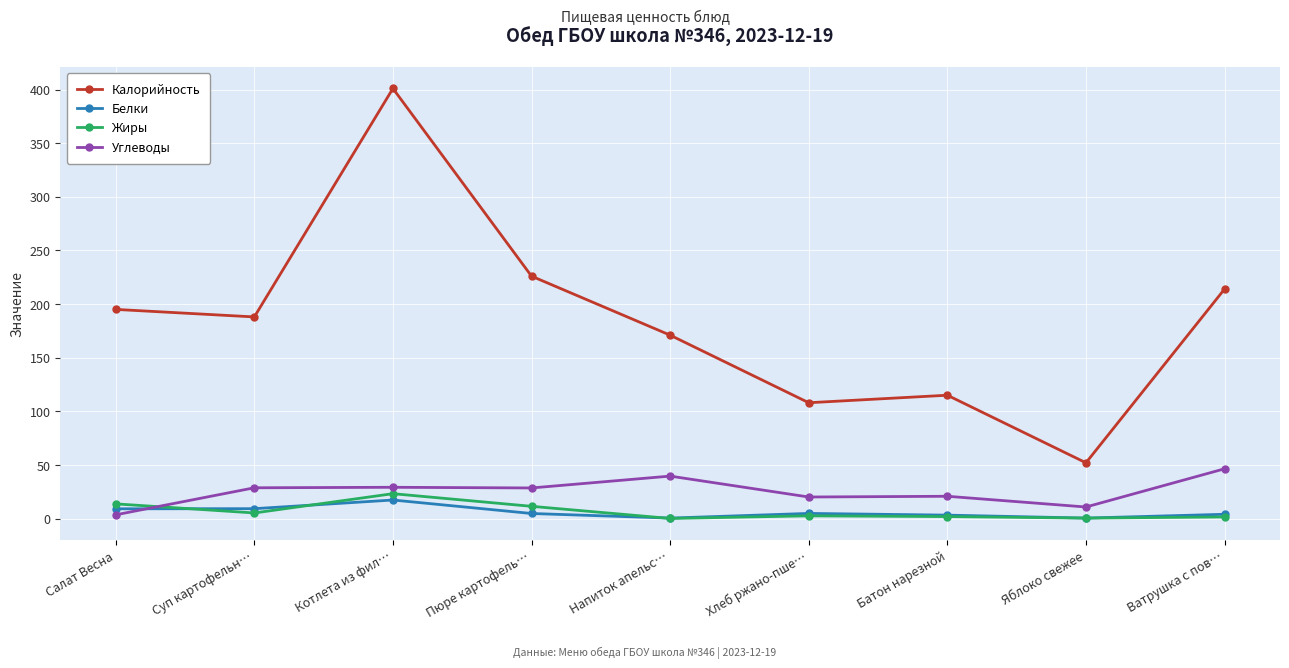

What is the lowest value of the Белки series?

0.4